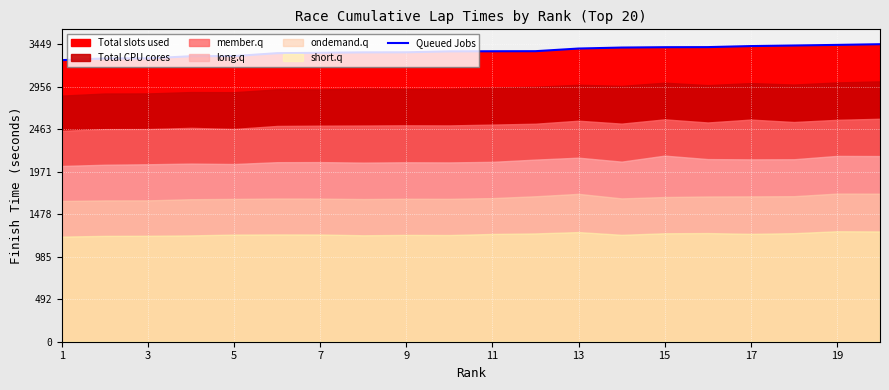

The value of Queued Jobs at 9 is 3355.5. True or false?

True